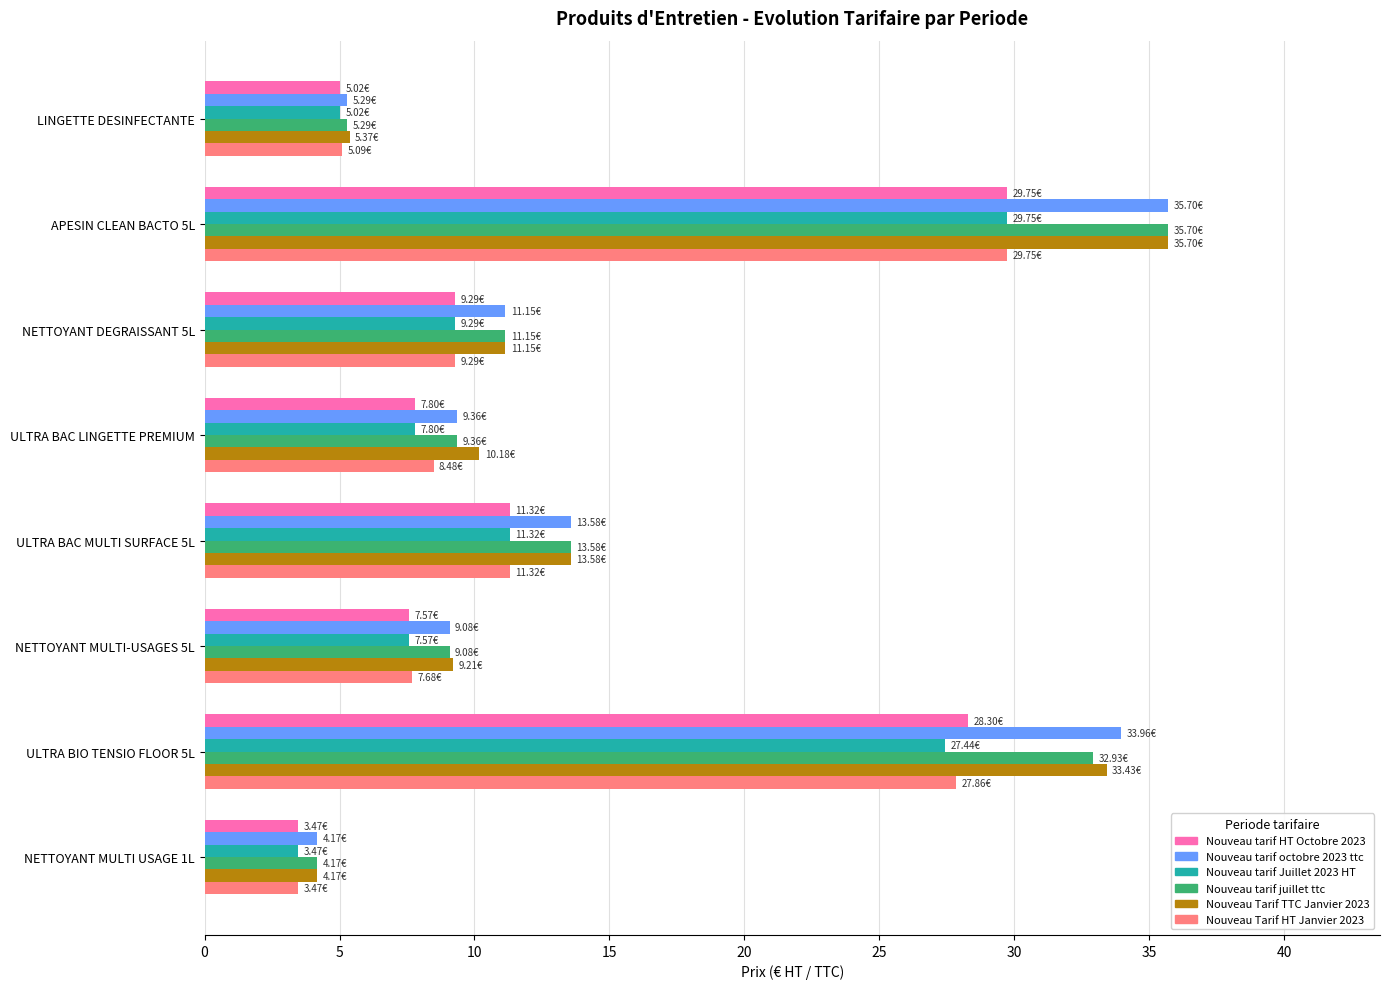

At which category is the sum across all series the highest?

APESIN CLEAN BACTO 5L